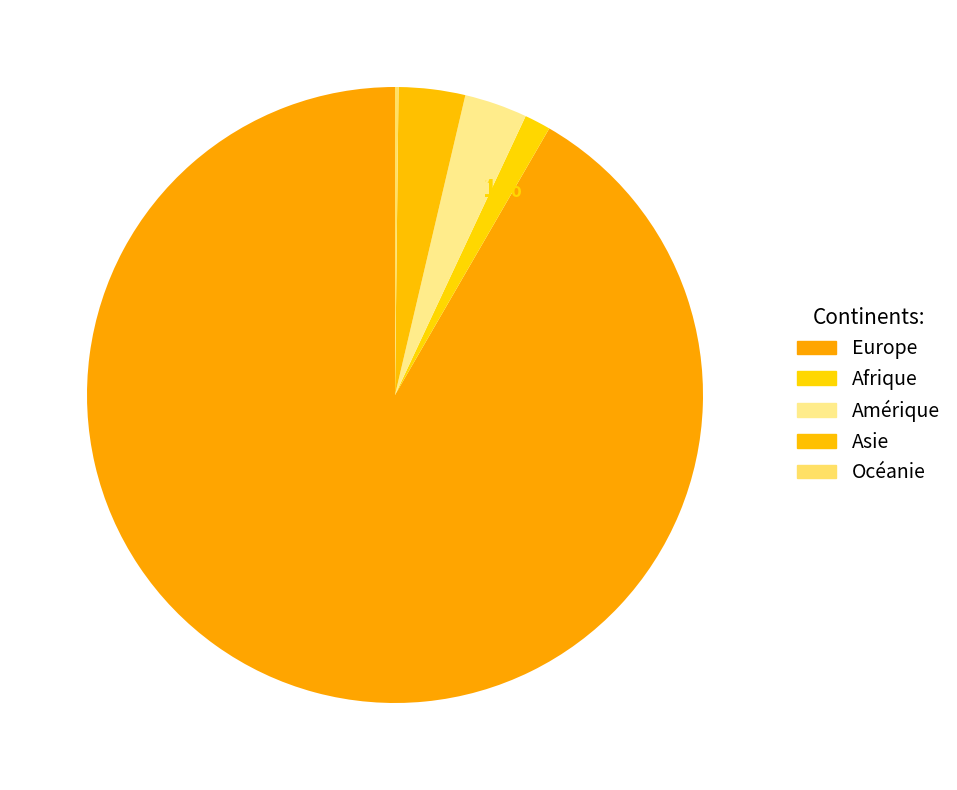

Count the number of slices in the pie.

5